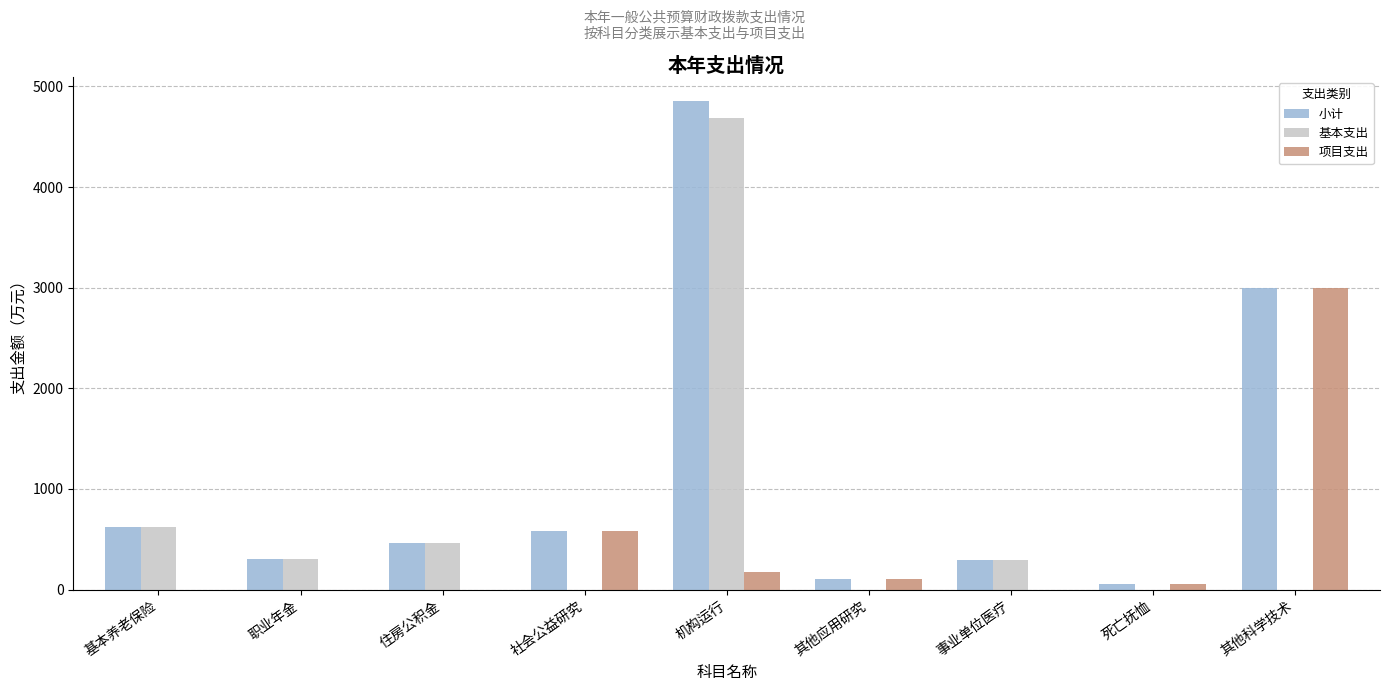

What is the approximate value of 小计 at 事业单位医疗?

288.7